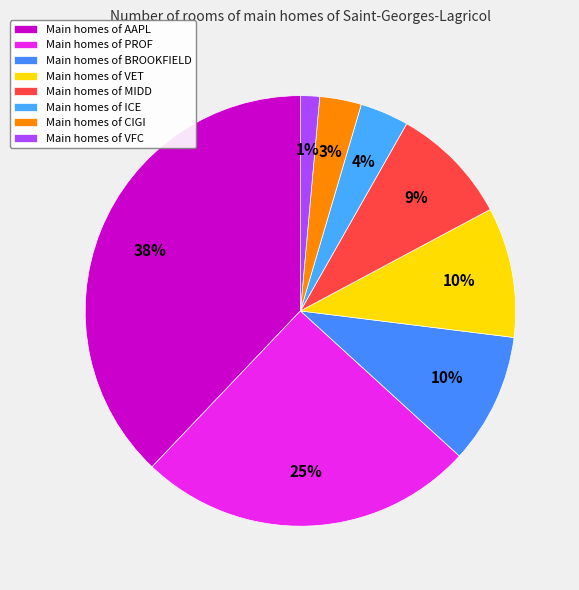

Count the number of slices in the pie.

8